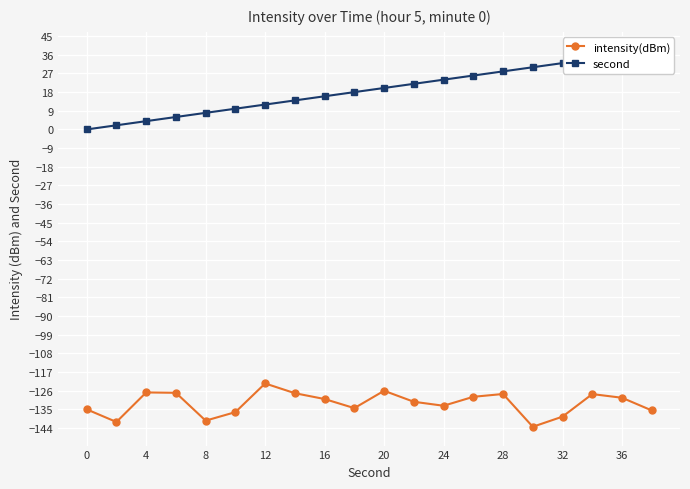

Is it true that intensity(dBm) equals -218.1 at 32?

False